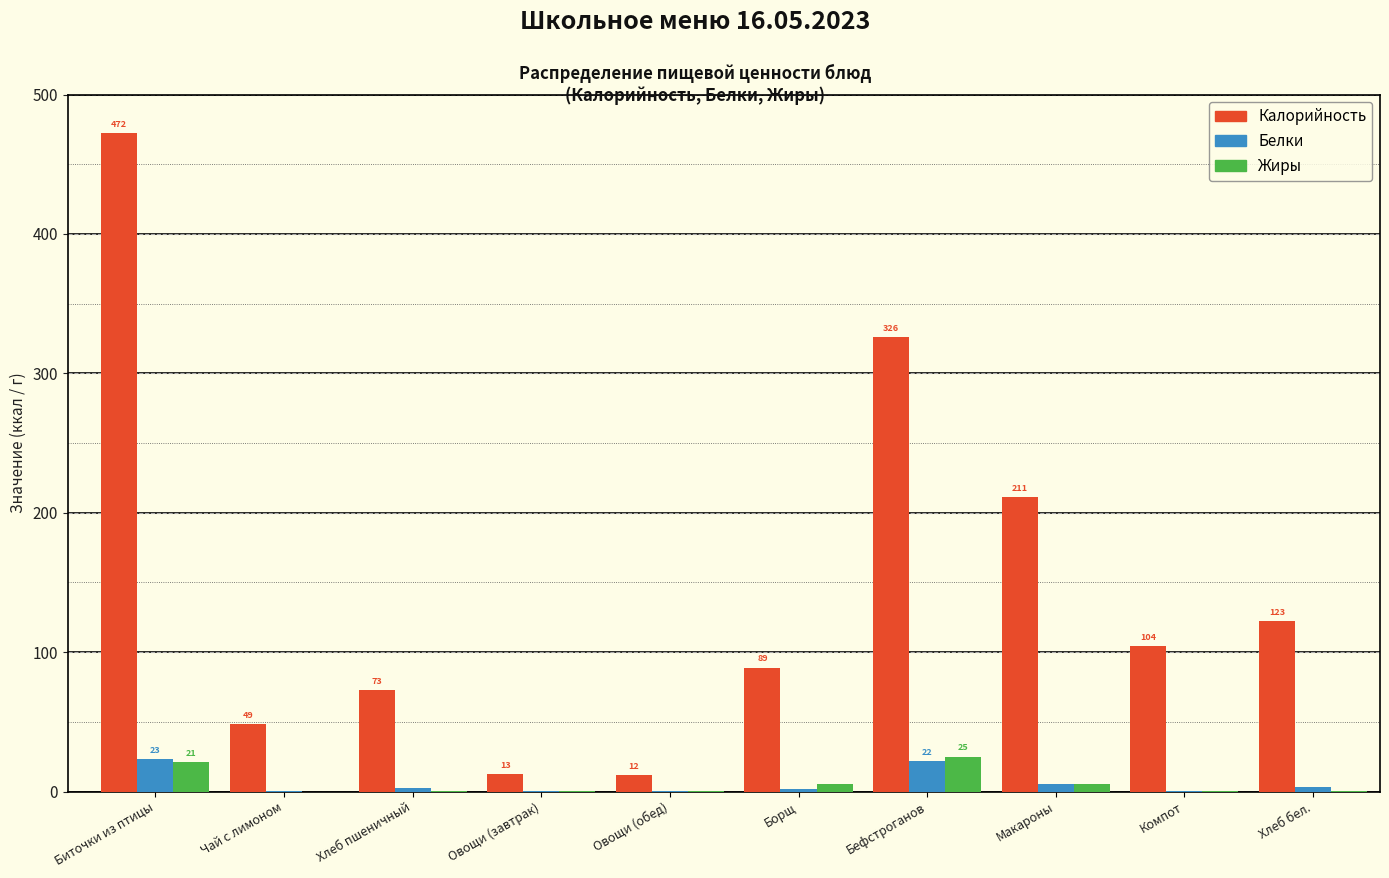

Is the value of Жиры at Бефстроганов greater than the value of Белки at Борщ?

Yes